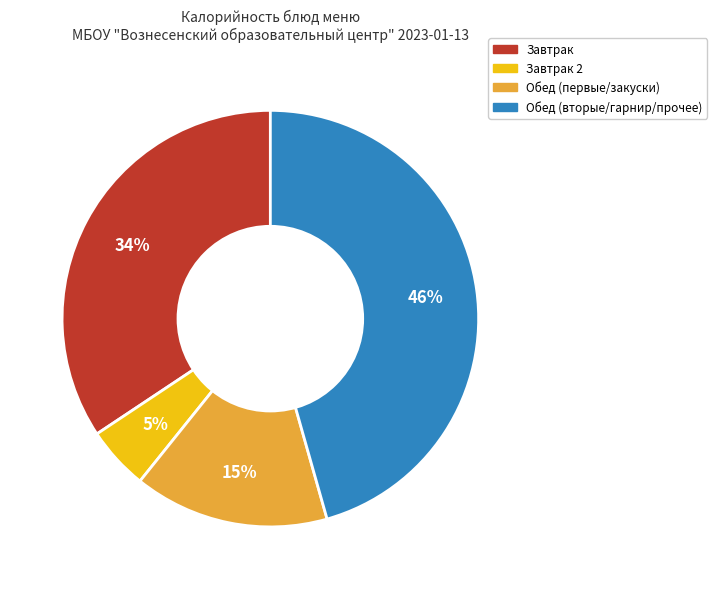

Is there a majority slice in this chart?

No